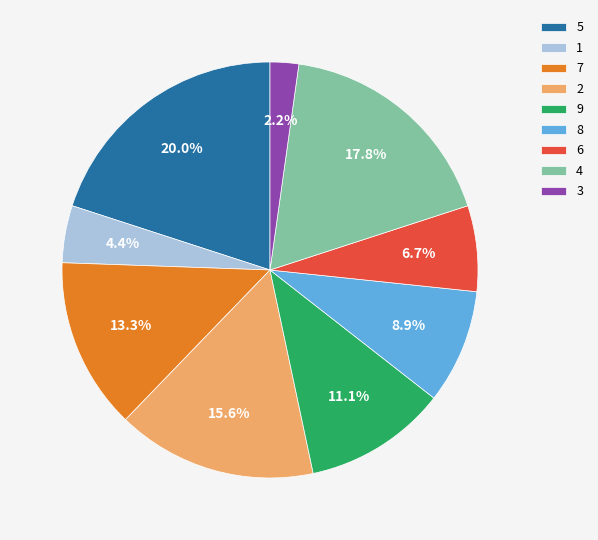

What percentage is the 4 slice, to the nearest percent?

18%